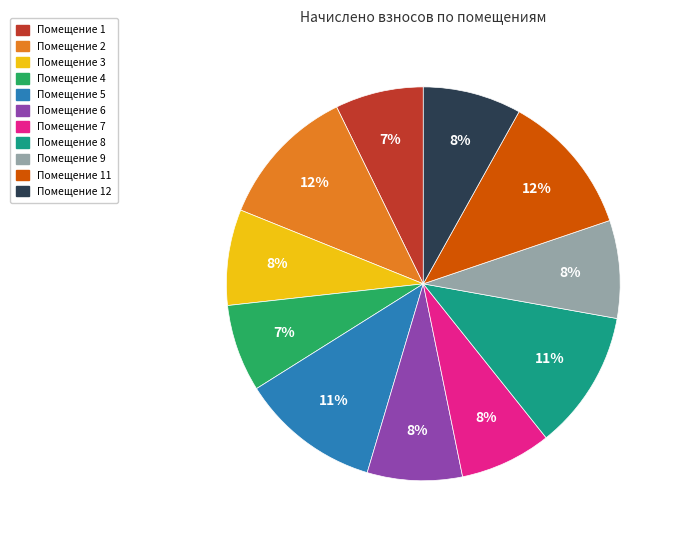

To the nearest percent, what is the average slice percentage?

9%